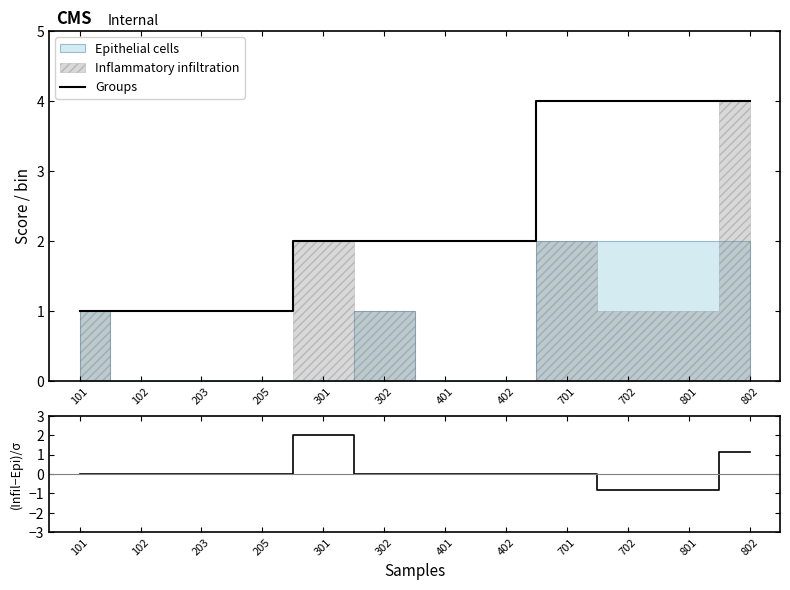

At how many categories does at least one series exceed 0?

12